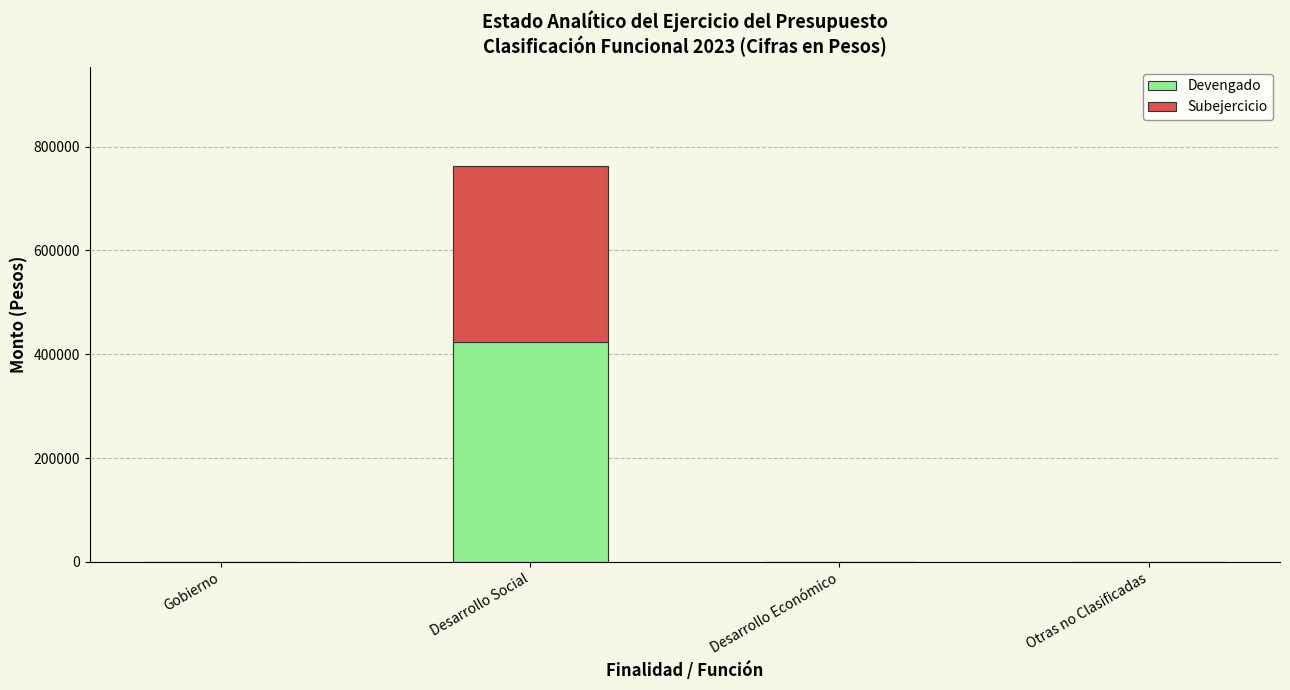

The value of Devengado at Desarrollo Social is 221764. True or false?

False